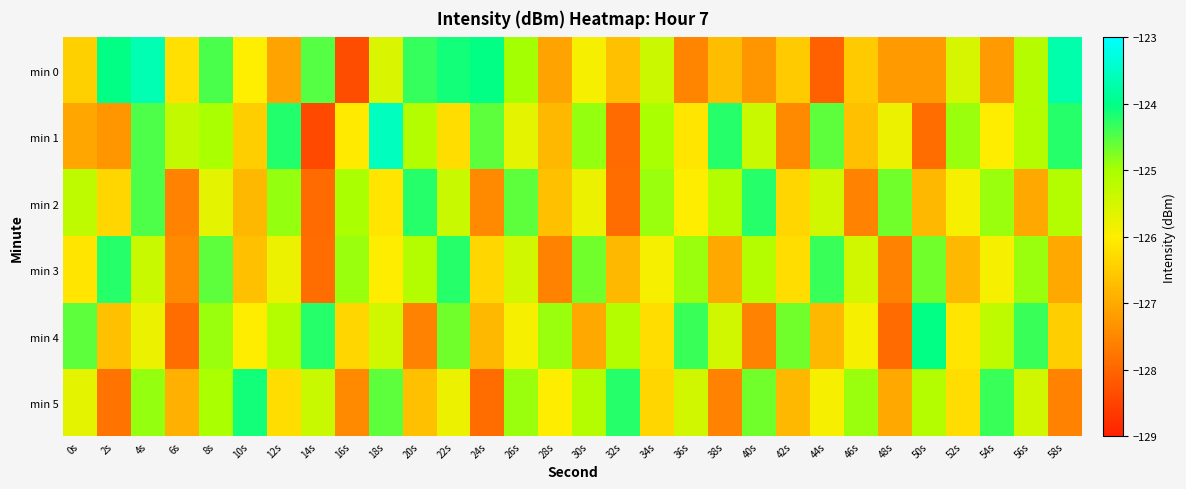

Rank the series by their maximum value, from highest to lowest.

min 1, min 0, min 4, min 5, min 2, min 3